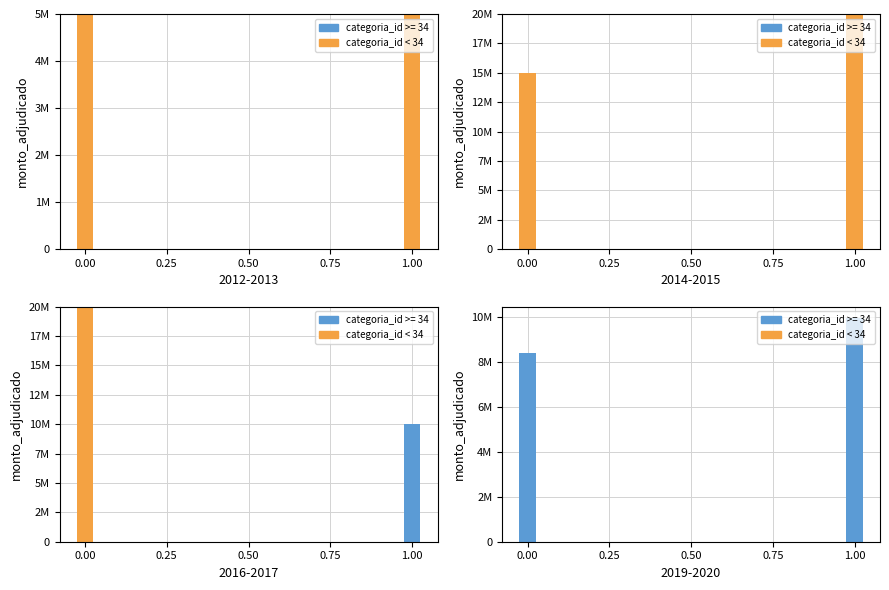

Does the chart contain any negative values?

No